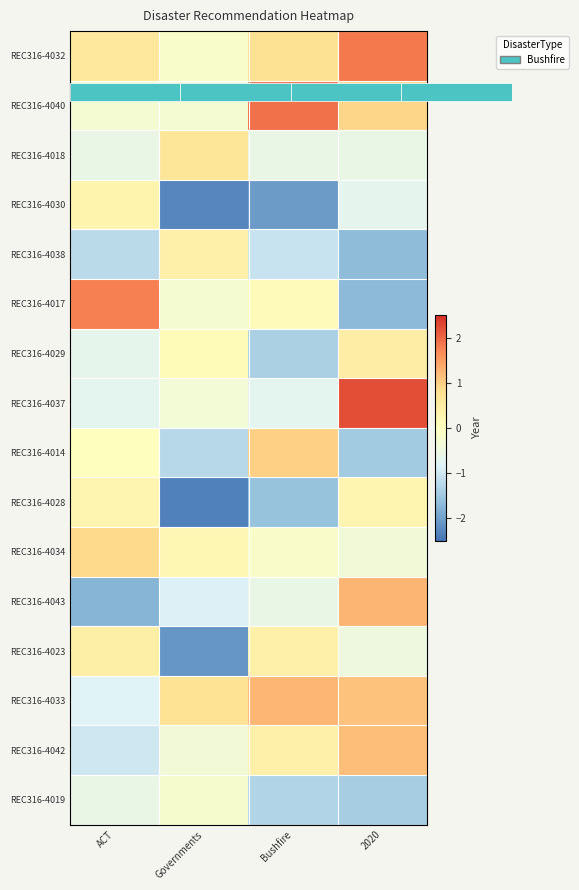

At how many categories does at least one series exceed 0?

4